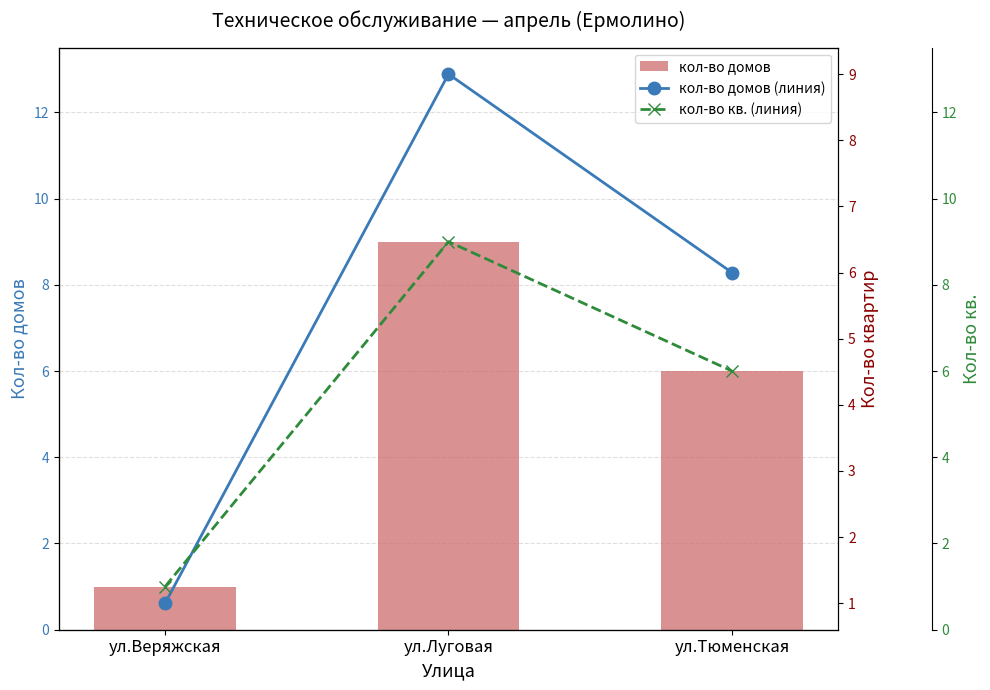

How many series are shown in this chart?

3